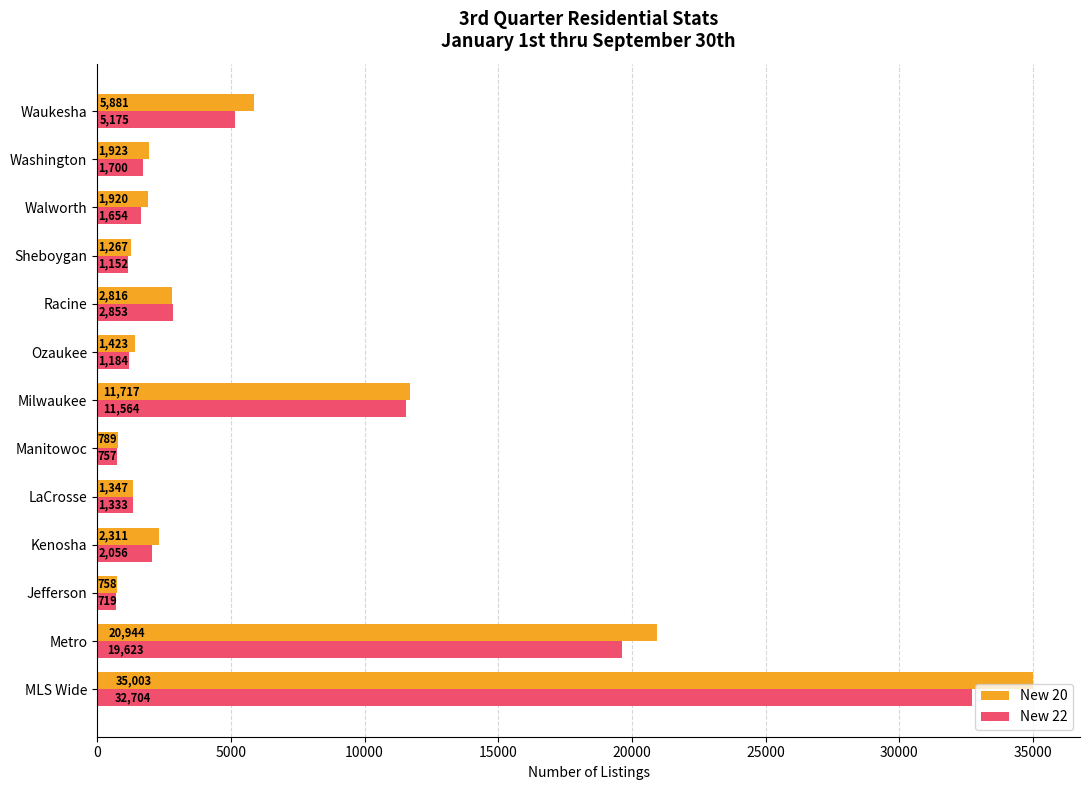

Is it true that New 20 equals 11717 at Milwaukee?

True